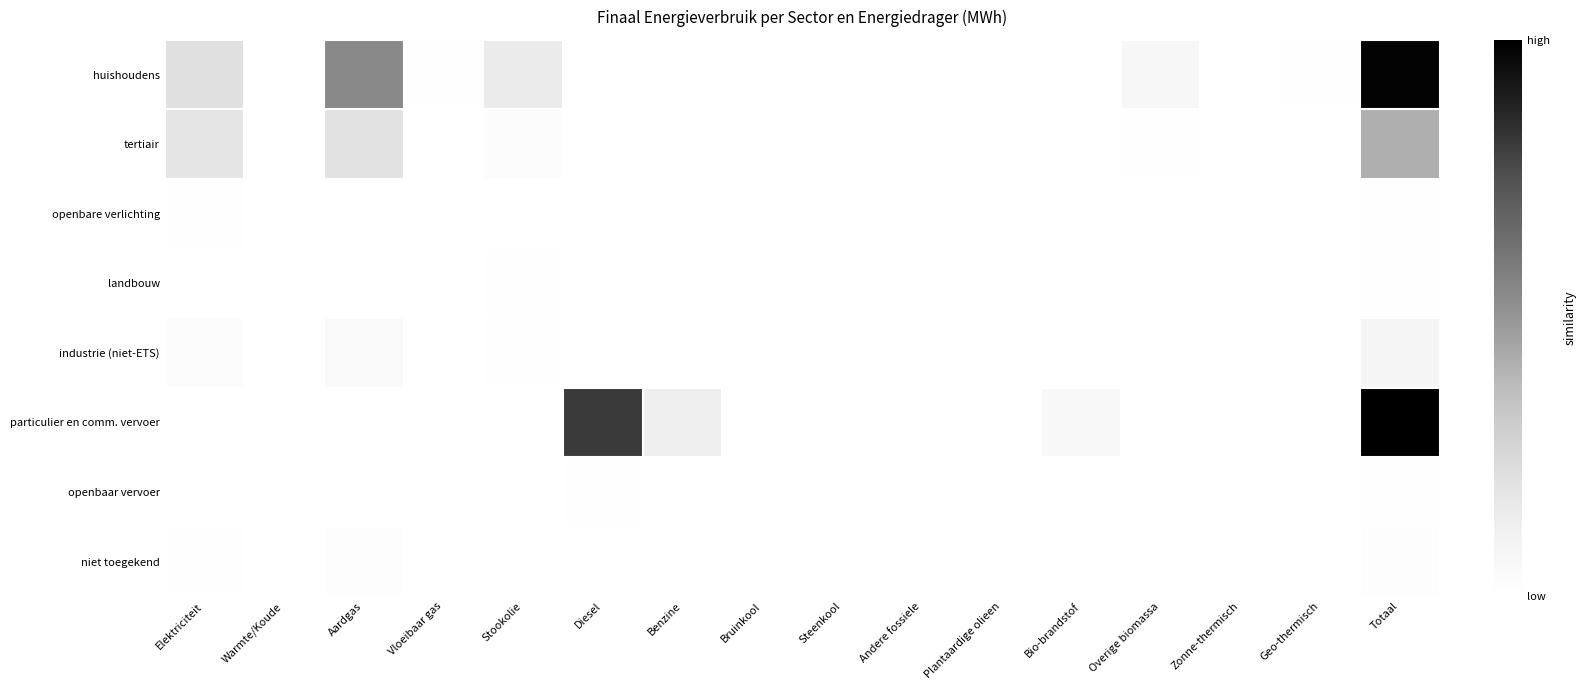

At which category is the sum across all series the highest?

Totaal